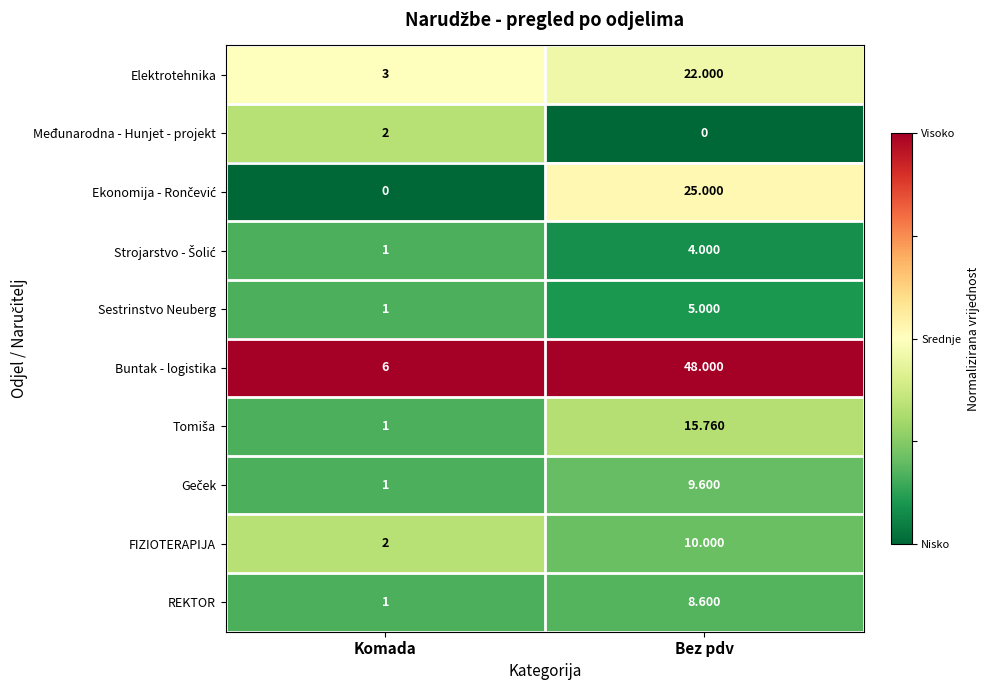

Which series has the largest total across all categories?

Buntak - logistika